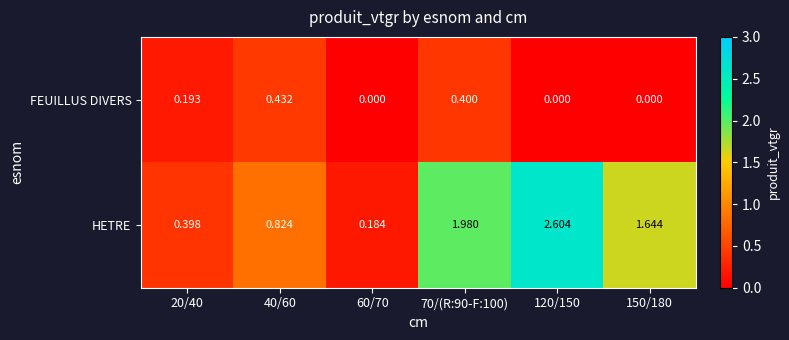

At which category is the sum across all series the highest?

120/150